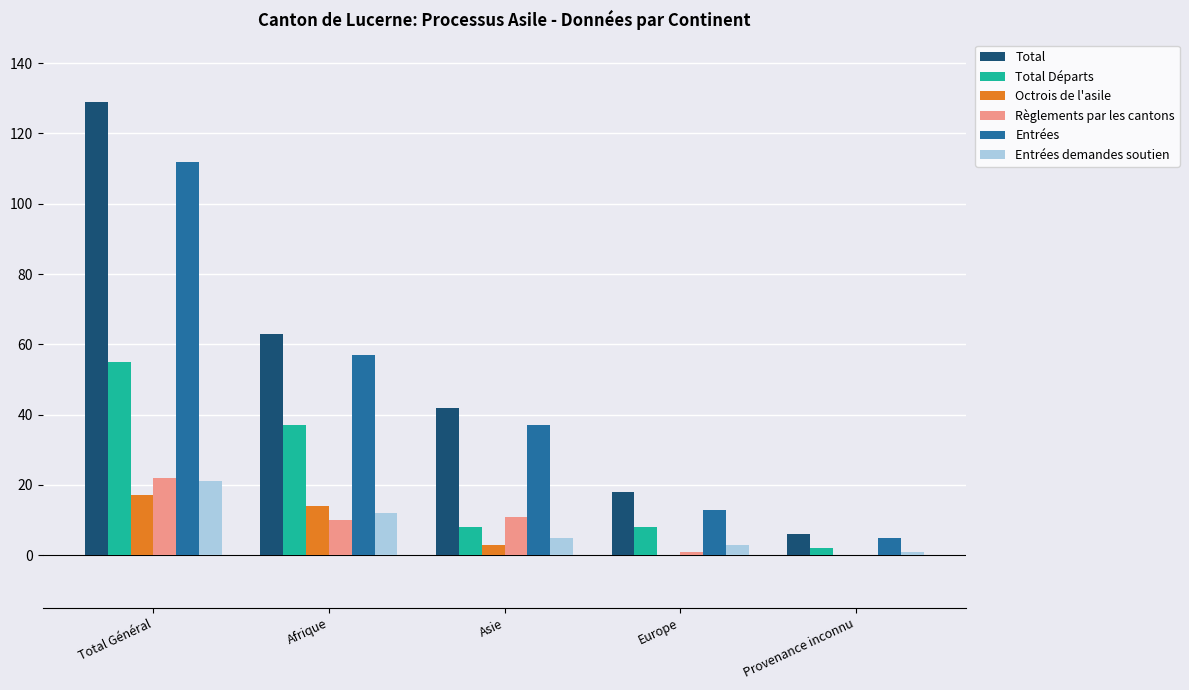

What is the greatest value displayed?

129